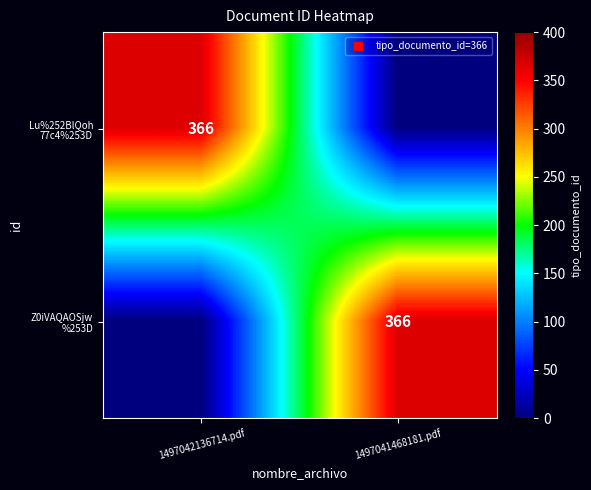

At which label does Lu%252BlQoh 77c4%253D reach its peak?

1497042136714.pdf